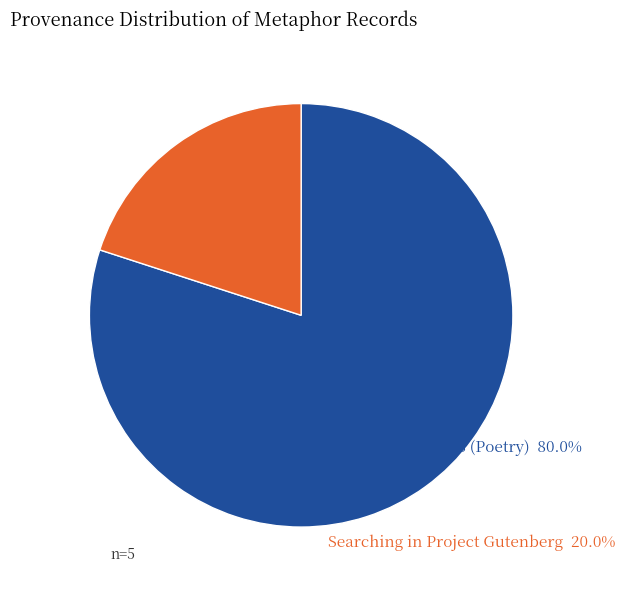

Is there a majority slice in this chart?

Yes